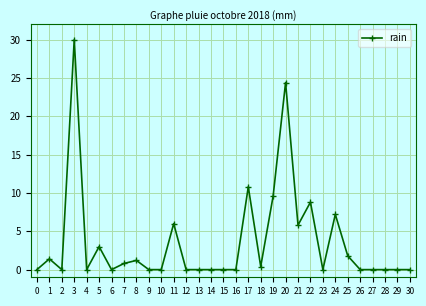

What is the change in value from 4 to 25?

+1.8